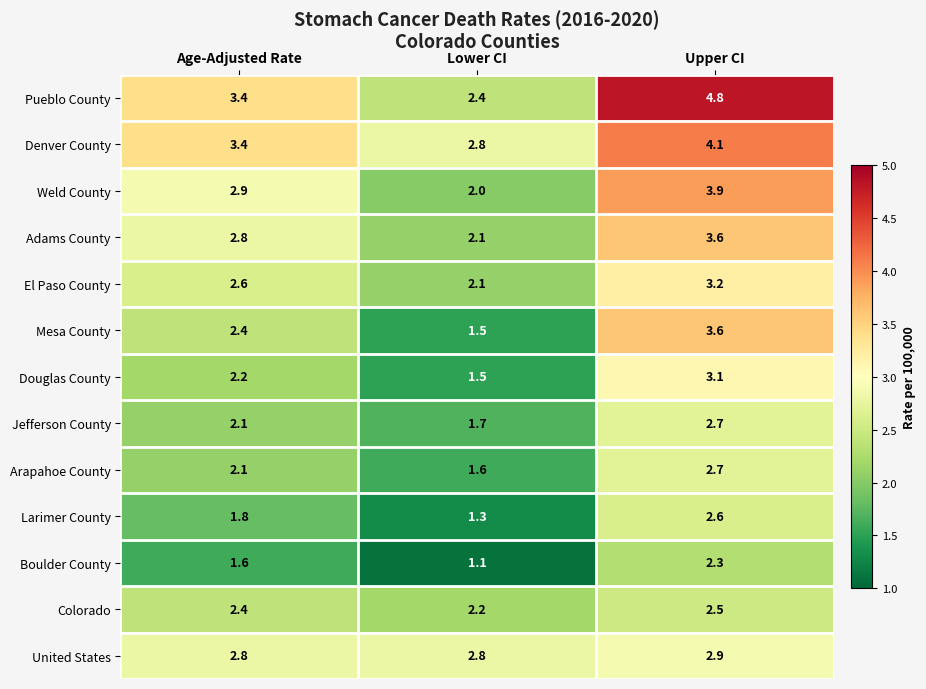

True or false: Jefferson County has a value of 0.9 at Upper CI.

False